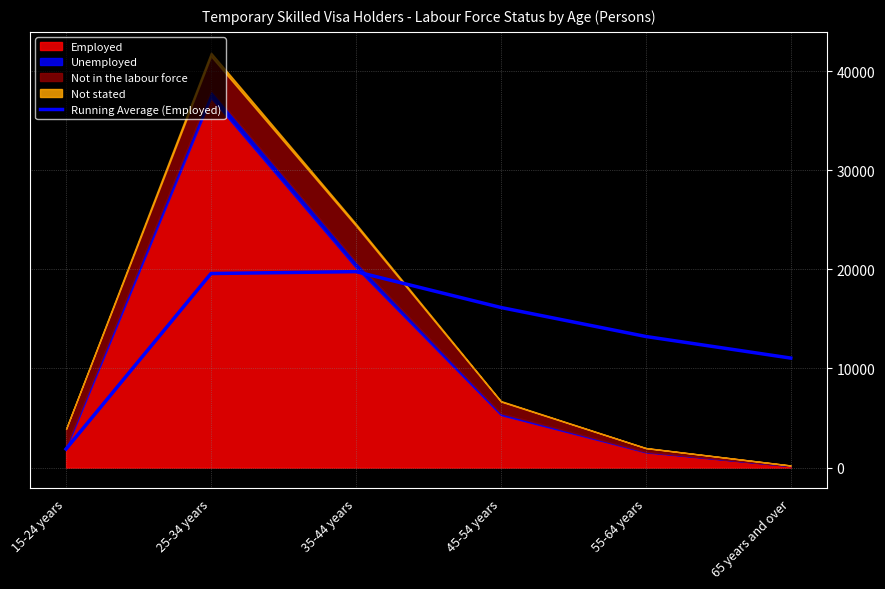

What is the sum of the values at 25-34 years and 15-24 years?

21459.0